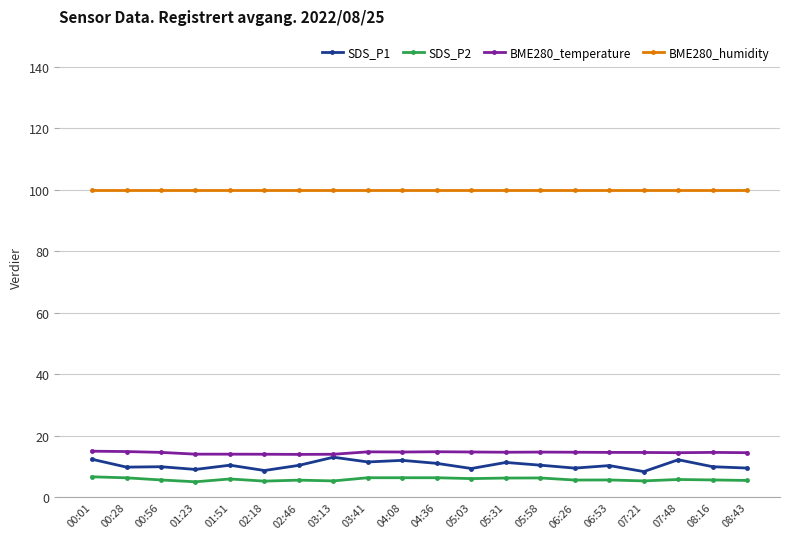

At 01:23, list the series in order from smallest to largest.

SDS_P2, SDS_P1, BME280_temperature, BME280_humidity